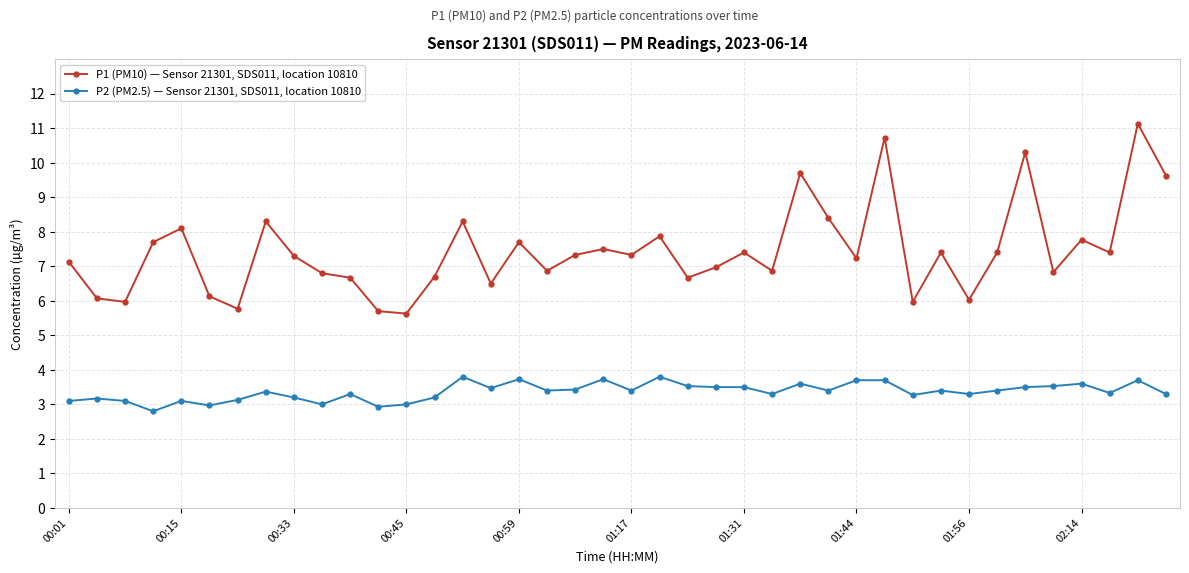

What is the value of the P2 (PM2.5) — Sensor 21301, SDS011, location 10810 point at the 13th from the left?

3.0